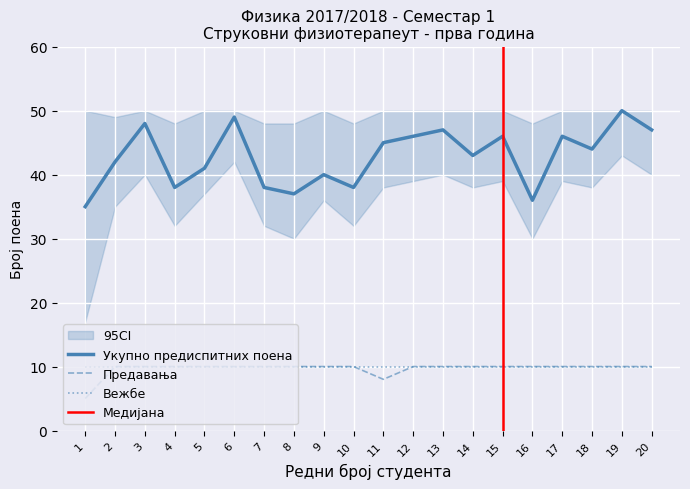

What is the smallest value displayed?

5